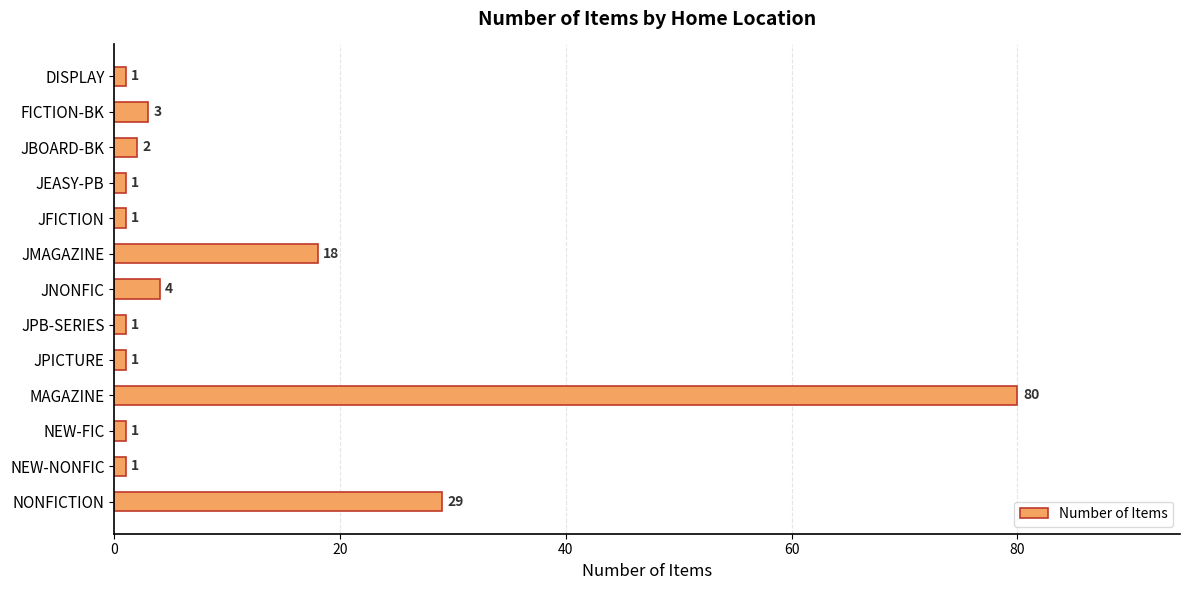

How many categories are shown in the chart?

13